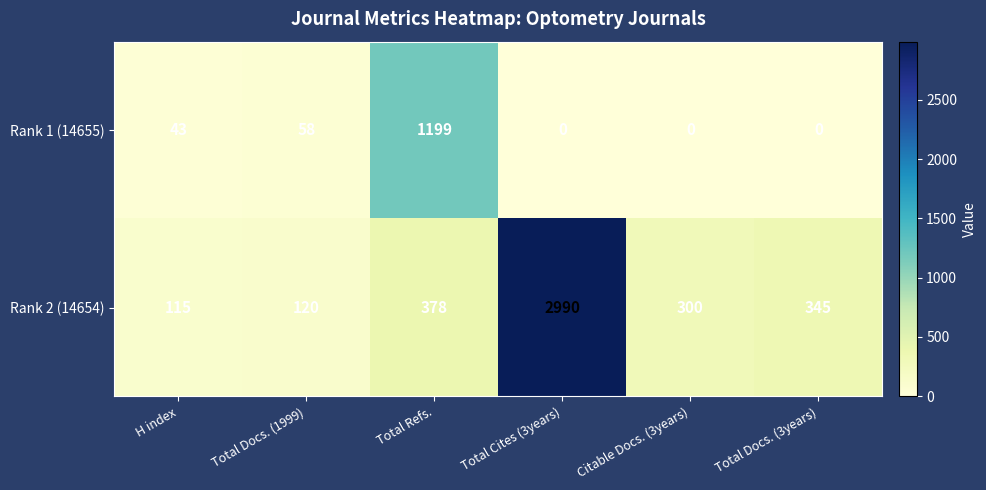

Between Total Docs. (1999) and Citable Docs. (3years), which series saw the biggest shift?

Rank 2 (14654)